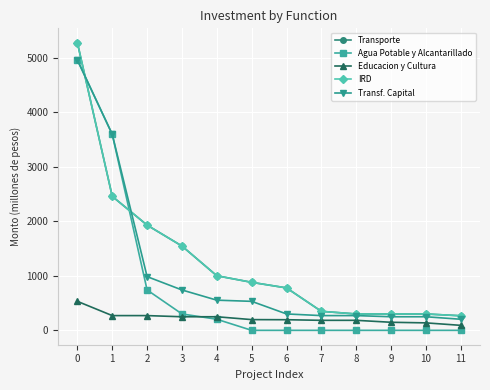

True or false: Transporte has more than 2 interior local peaks.

False